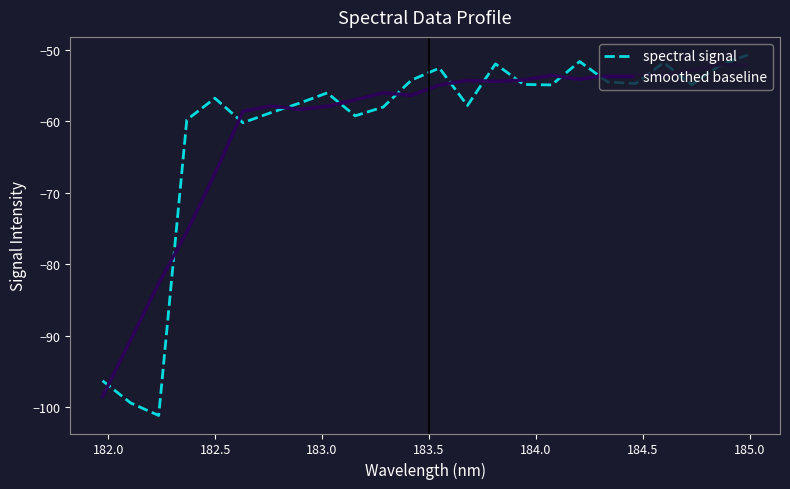

Which series has the largest range (max minus min)?

spectral signal